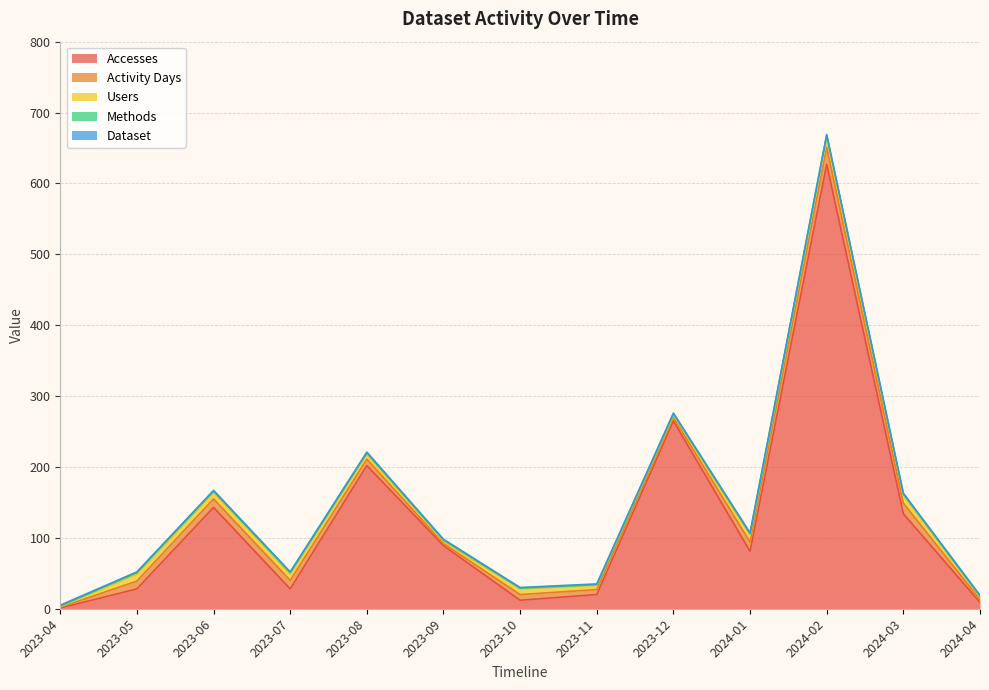

At which label is Accesses closest to 314?

2023-12